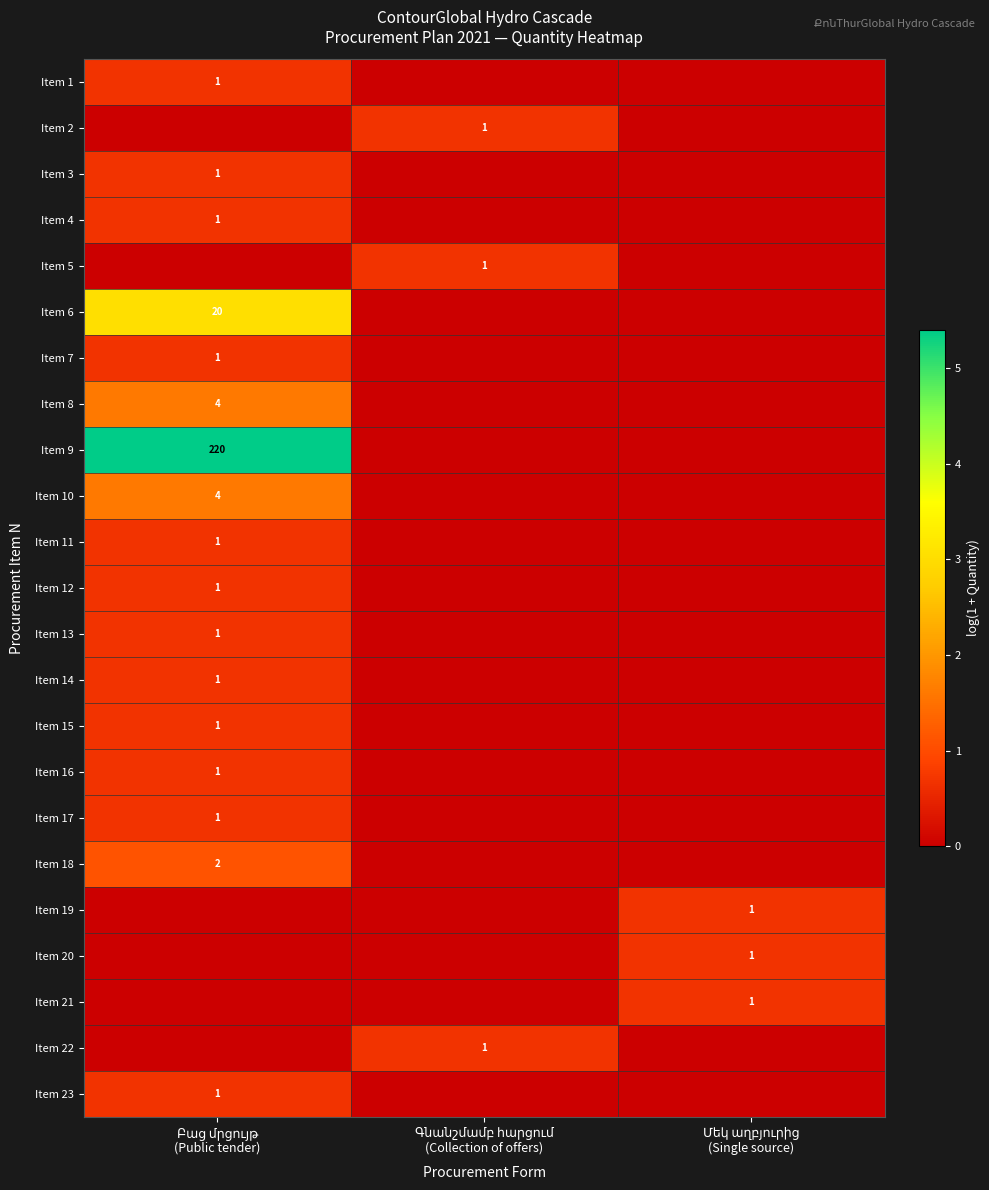

List the series in order of their peak value, highest first.

Item 9, Item 6, Item 8, Item 10, Item 18, Item 1, Item 2, Item 3, Item 4, Item 5, Item 7, Item 11, Item 12, Item 13, Item 14, Item 15, Item 16, Item 17, Item 19, Item 20, Item 21, Item 22, Item 23